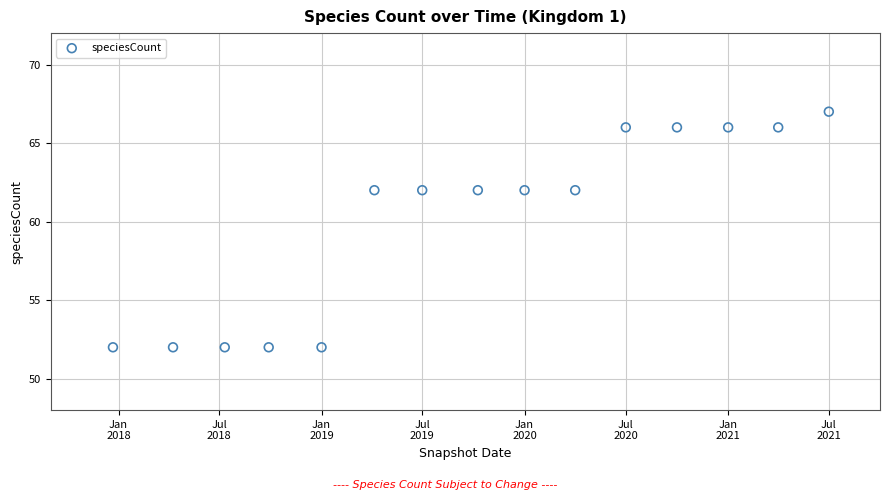

What is the range of Y values (max minus min)?

15